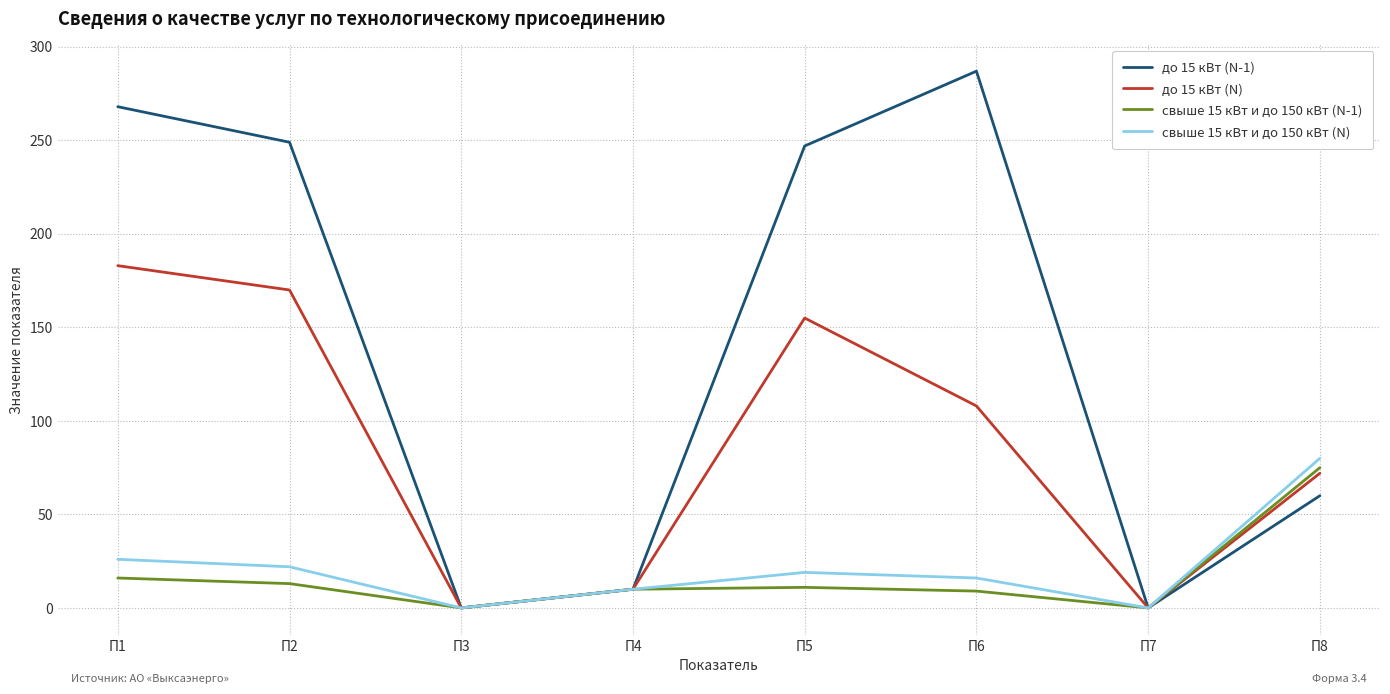

At which category is the sum across all series the highest?

П1